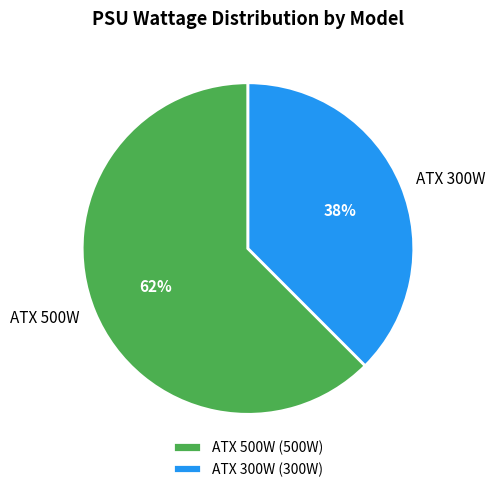

Do ATX 500W and ATX 300W together represent more than half of the pie?

Yes